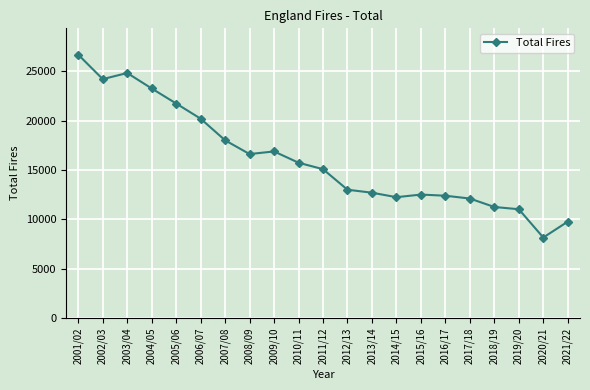

What is the difference between the values at 2004/05 and 2020/21?

15092